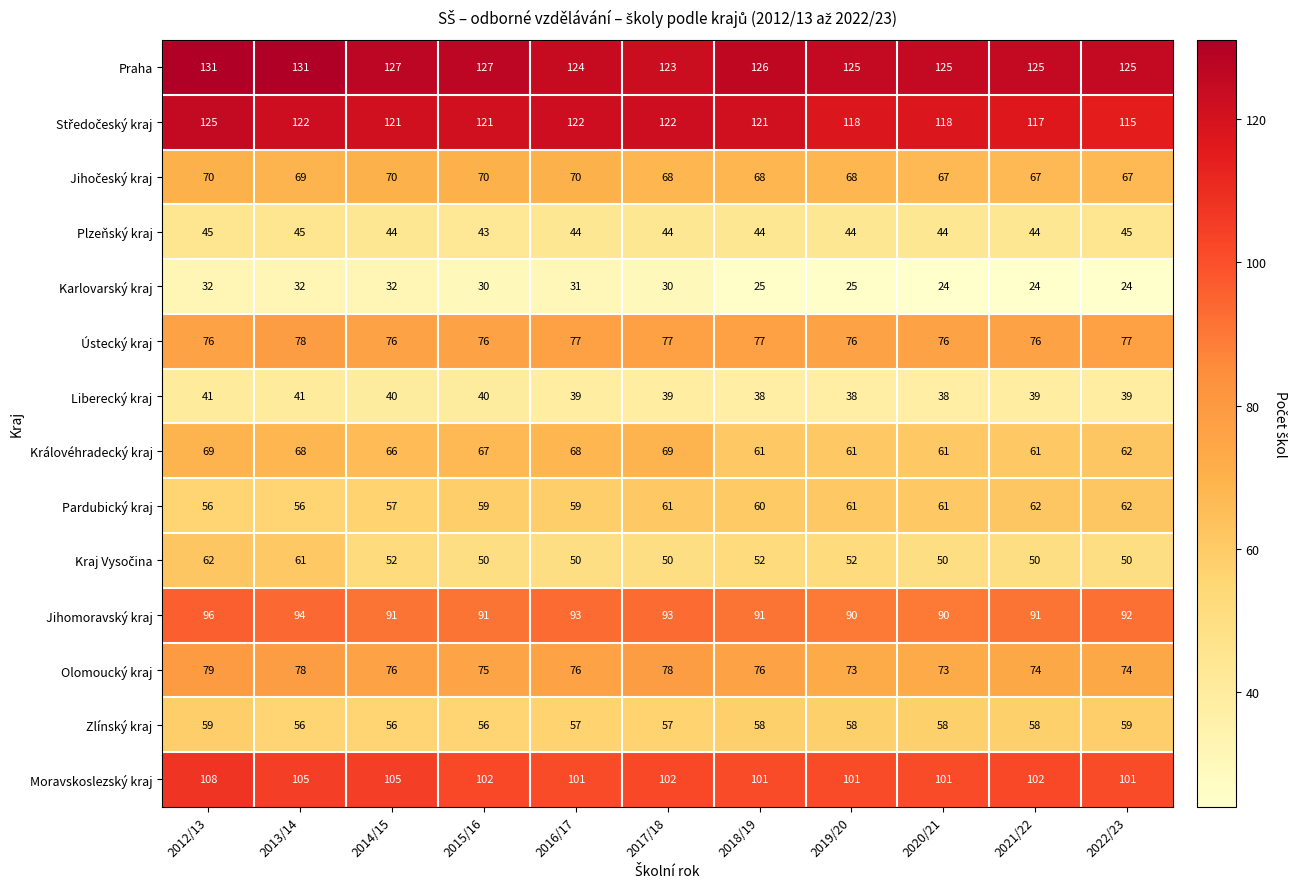

How many data points in Ústecký kraj are above 76?

5